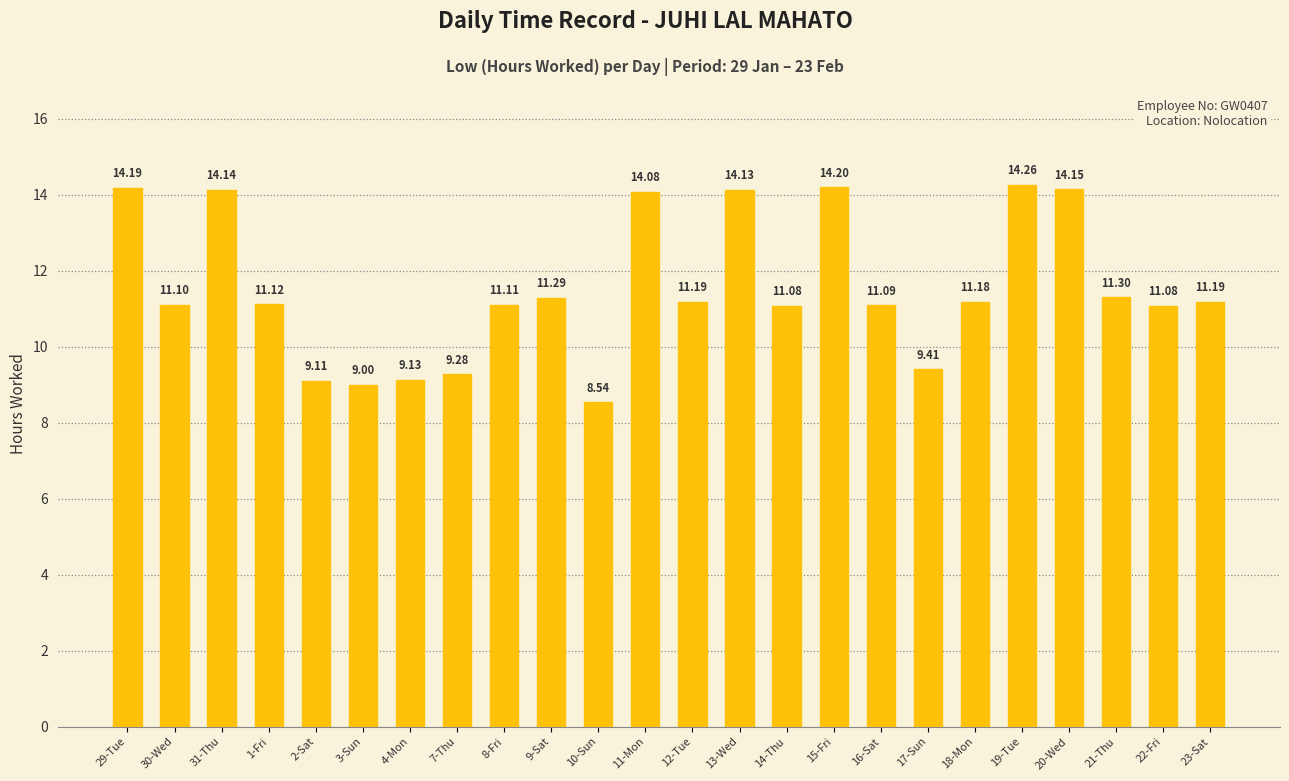

What position from the left is 19-Tue?

20